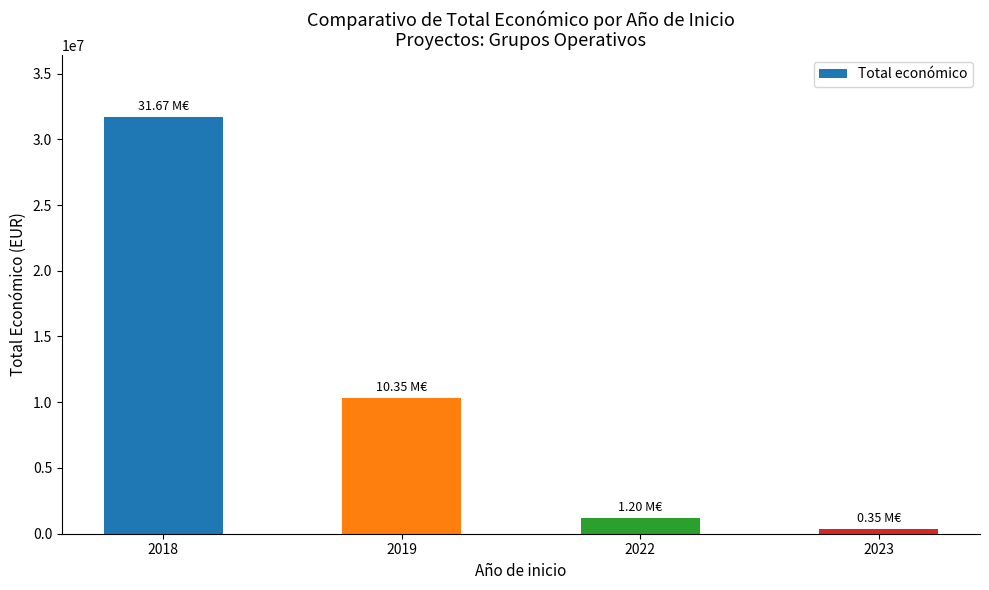

At which label is the value closest to 16012935?

2019